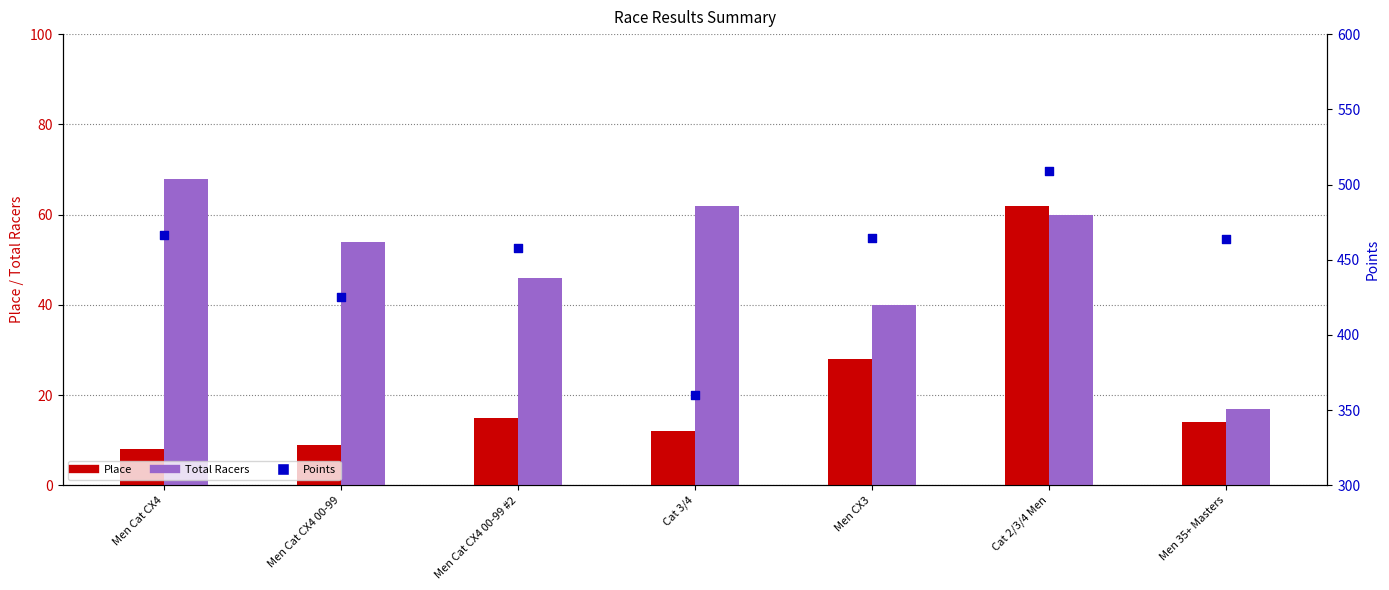

What is the total value across all series at Men Cat CX4 00-99 #2?

518.9